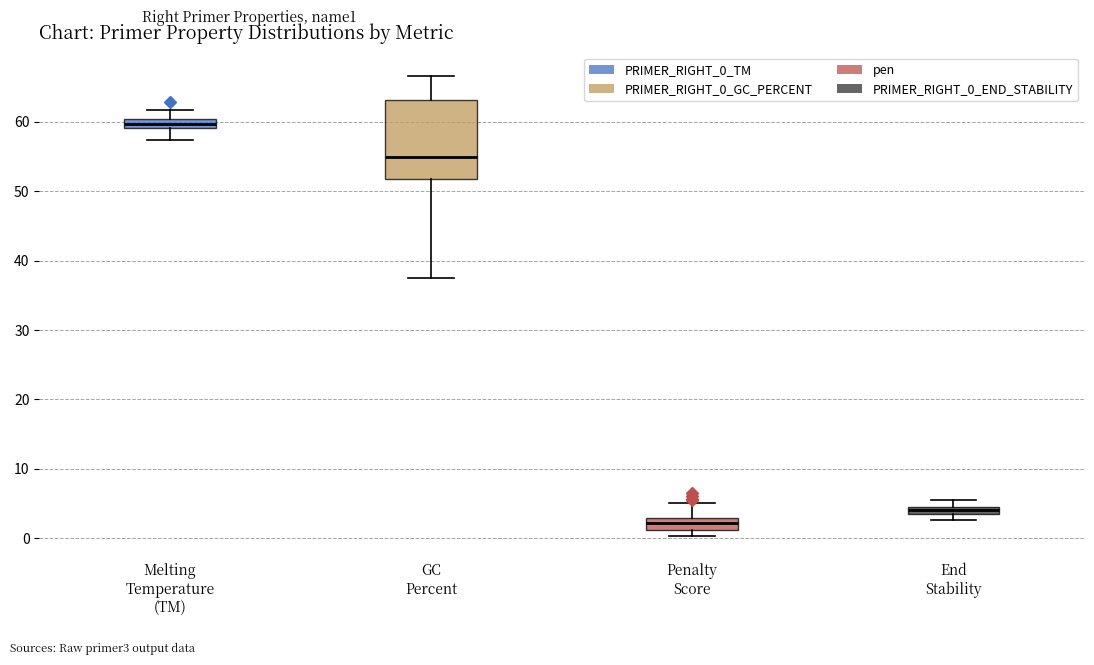

Which box is the tallest, from its lower edge to its upper edge?

GC Percent